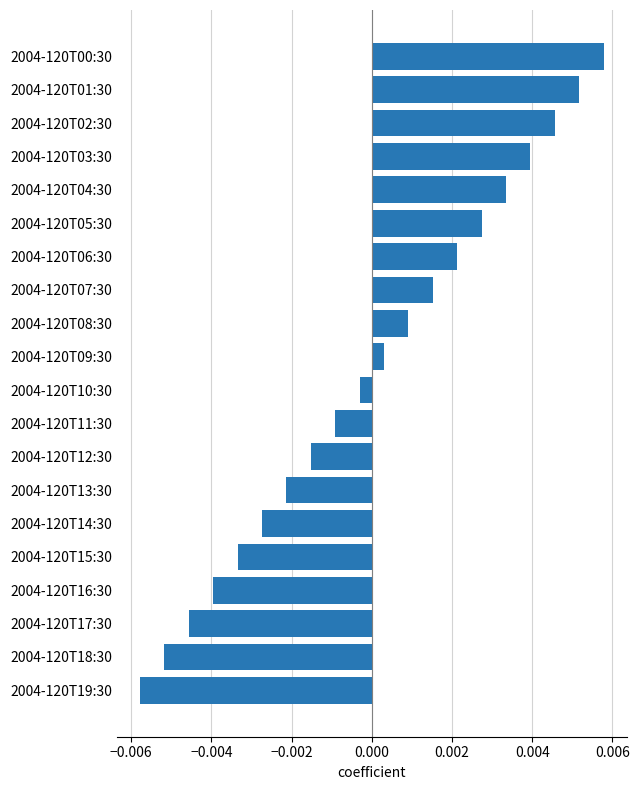

List the labels in order of value, largest first.

2004-120T00:30, 2004-120T01:30, 2004-120T02:30, 2004-120T03:30, 2004-120T04:30, 2004-120T05:30, 2004-120T06:30, 2004-120T07:30, 2004-120T08:30, 2004-120T09:30, 2004-120T10:30, 2004-120T11:30, 2004-120T12:30, 2004-120T13:30, 2004-120T14:30, 2004-120T15:30, 2004-120T16:30, 2004-120T17:30, 2004-120T18:30, 2004-120T19:30